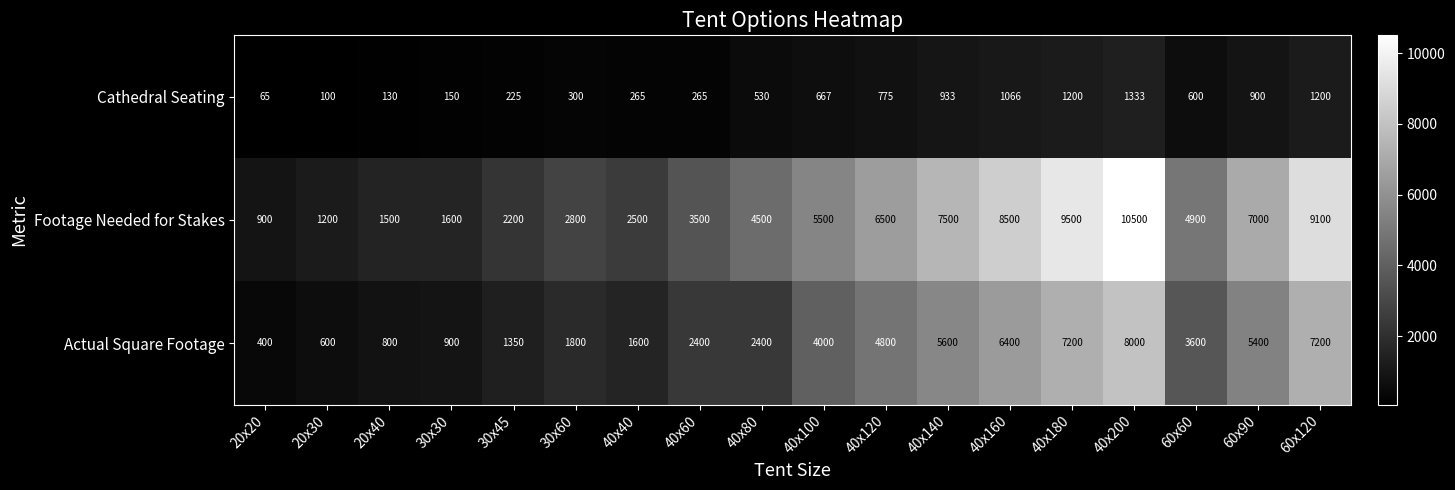

Is it true that Cathedral Seating equals 326 at 40x80?

False